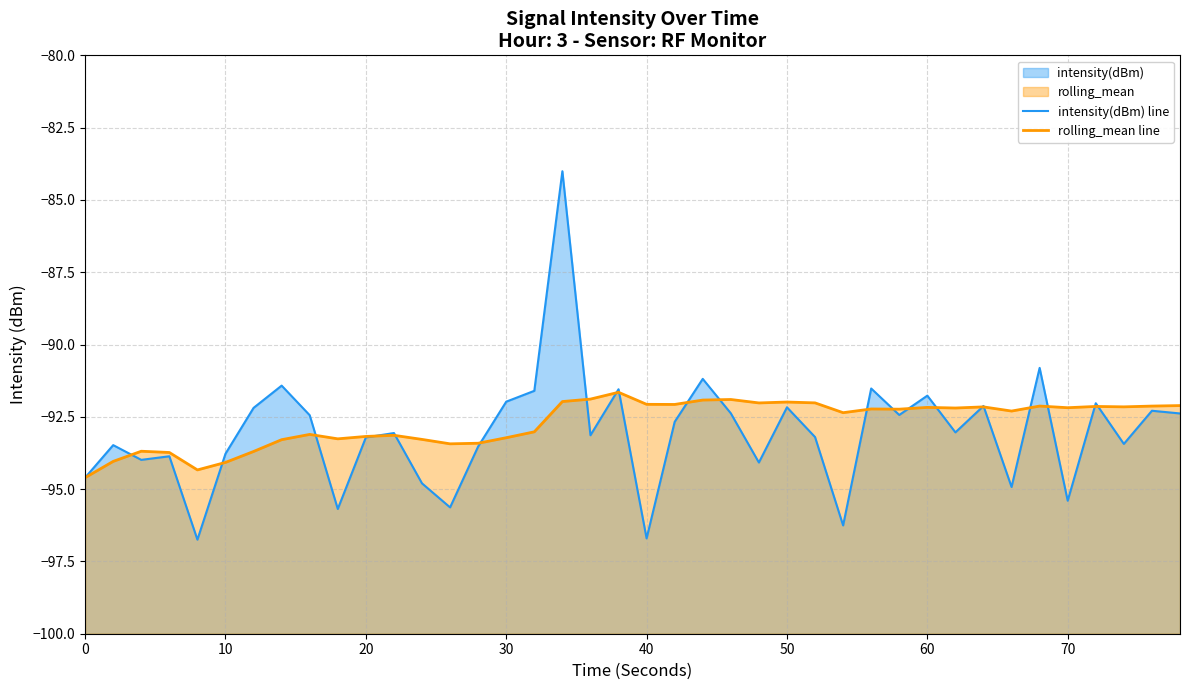

Does the chart have visible grid lines?

Yes